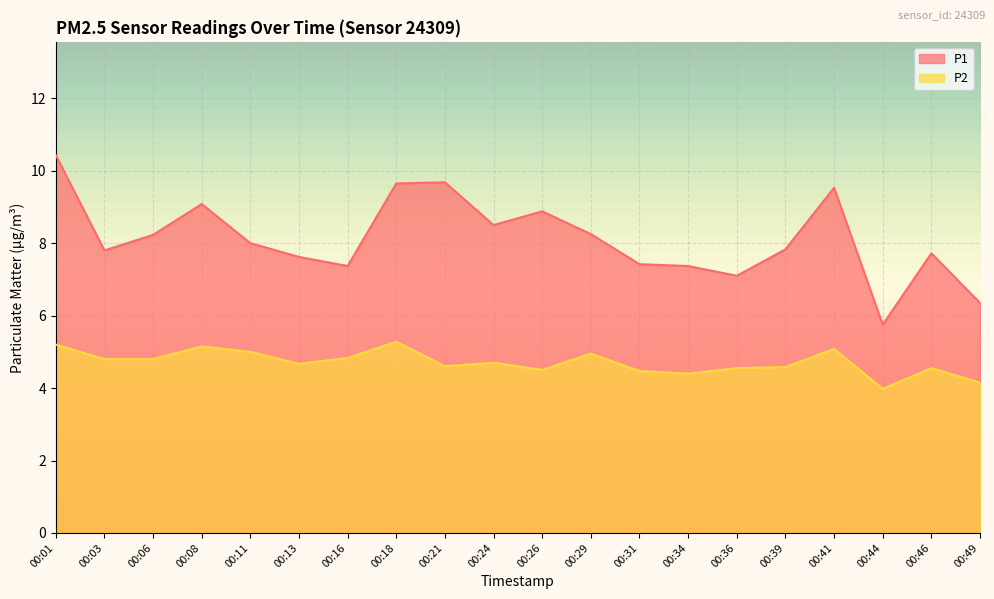

The P1 series shows 4.6 at 00:31. True or false?

False